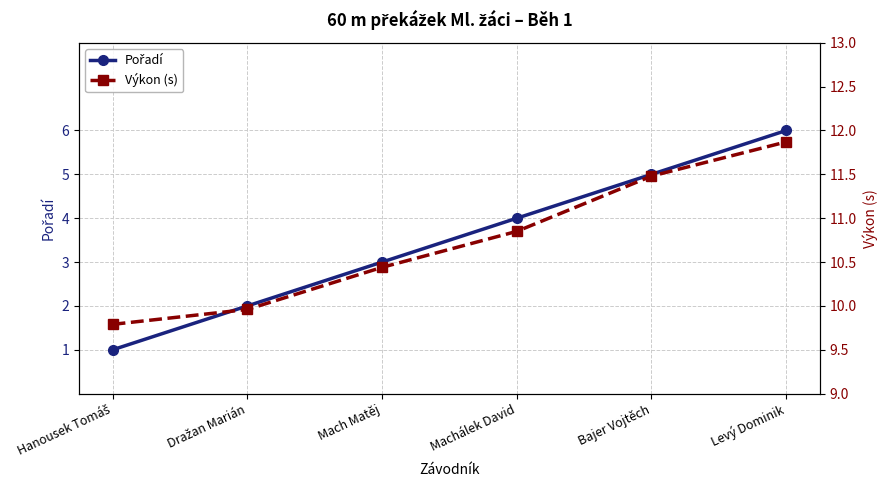

How many lines are shown in the chart?

2